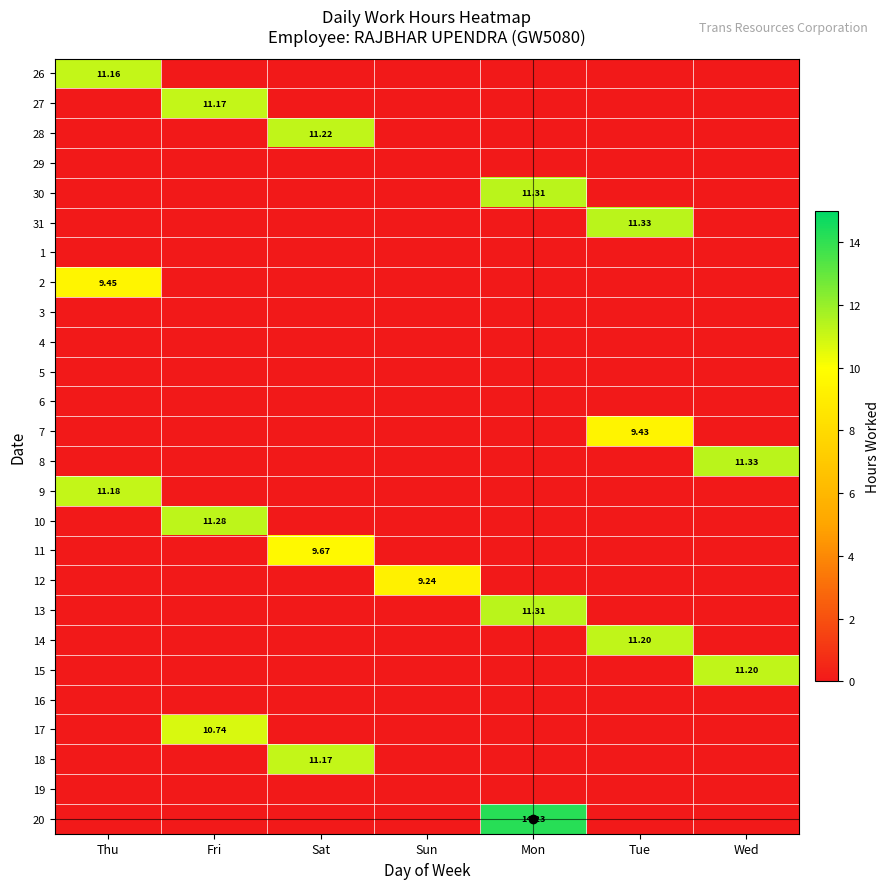

What is the total value across all series at Fri?

33.2